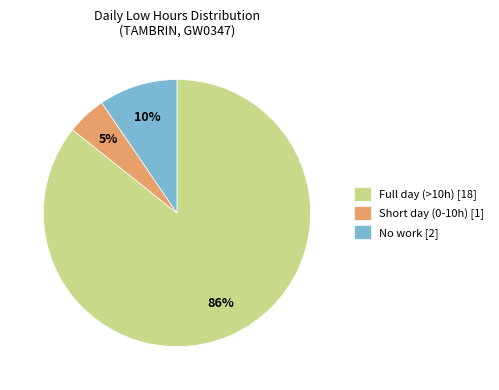

Count the number of slices in the pie.

3